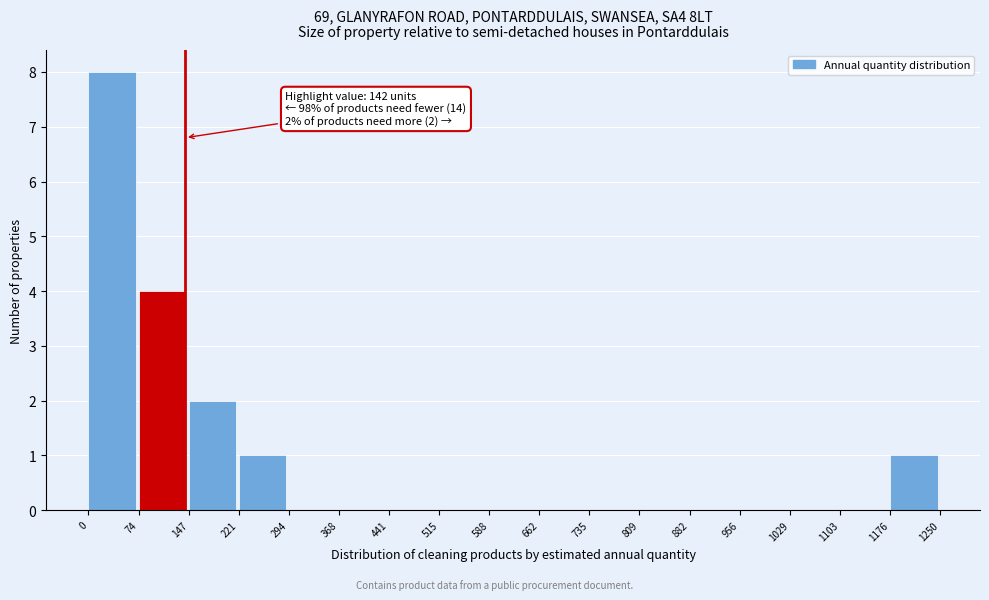

Which range on the x-axis has the tallest bar?

0 to 74